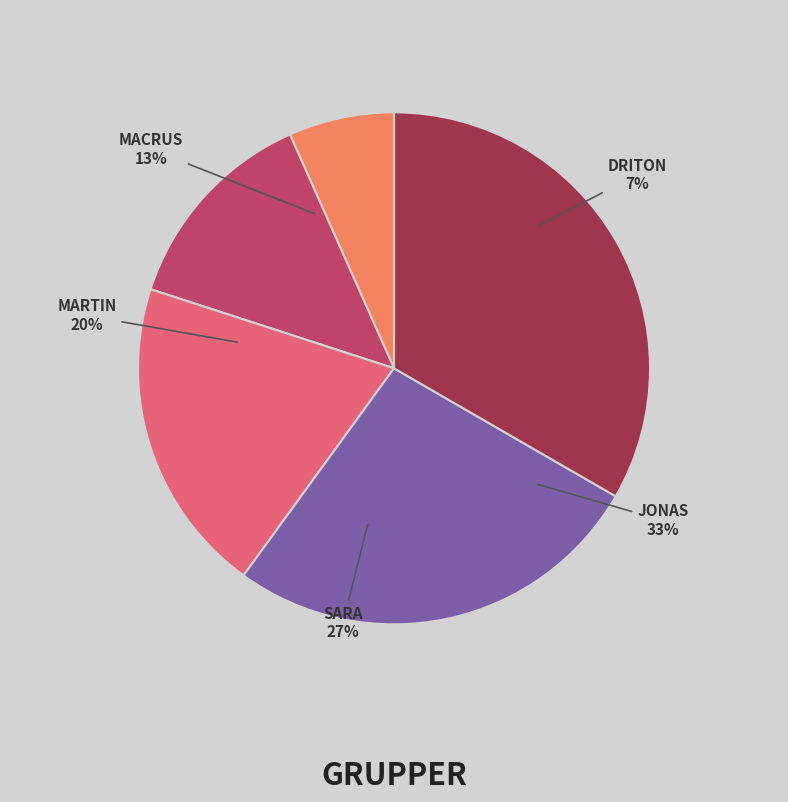

Count the number of slices in the pie.

5